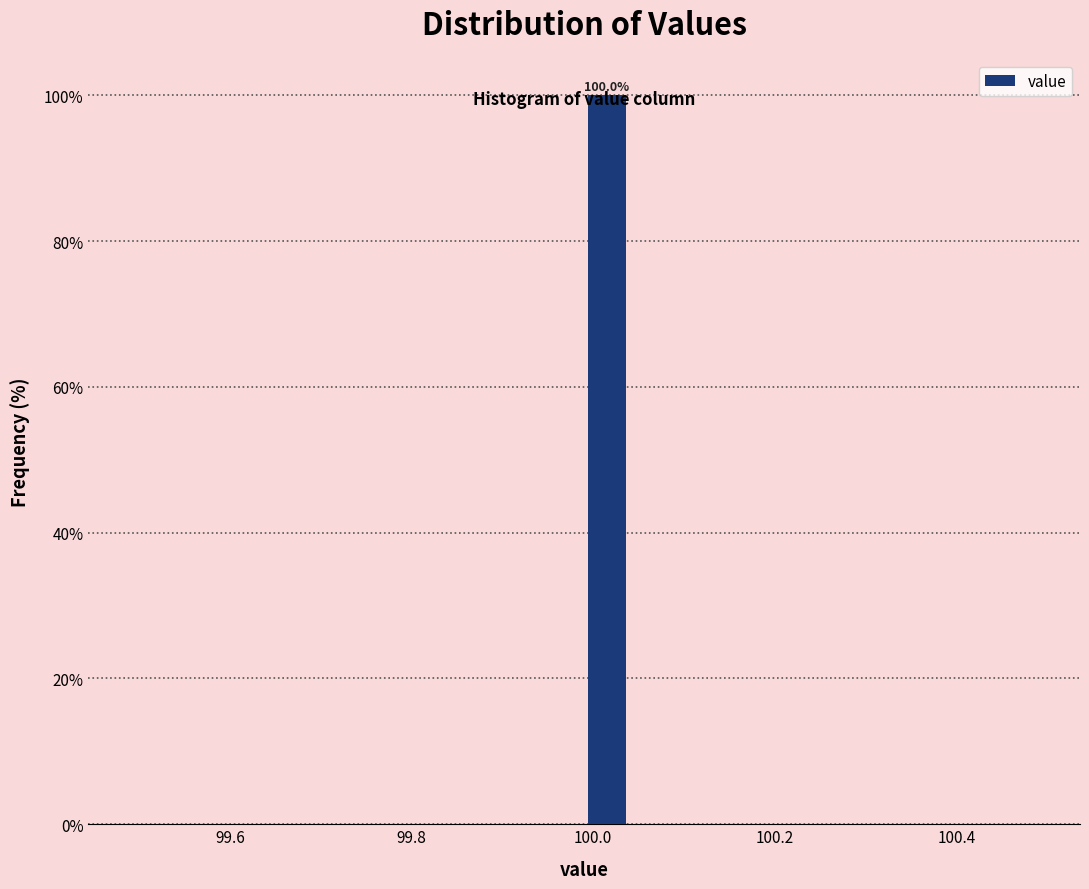

Read against the x-axis, roughly where is the centre of the tallest bar?

100.02